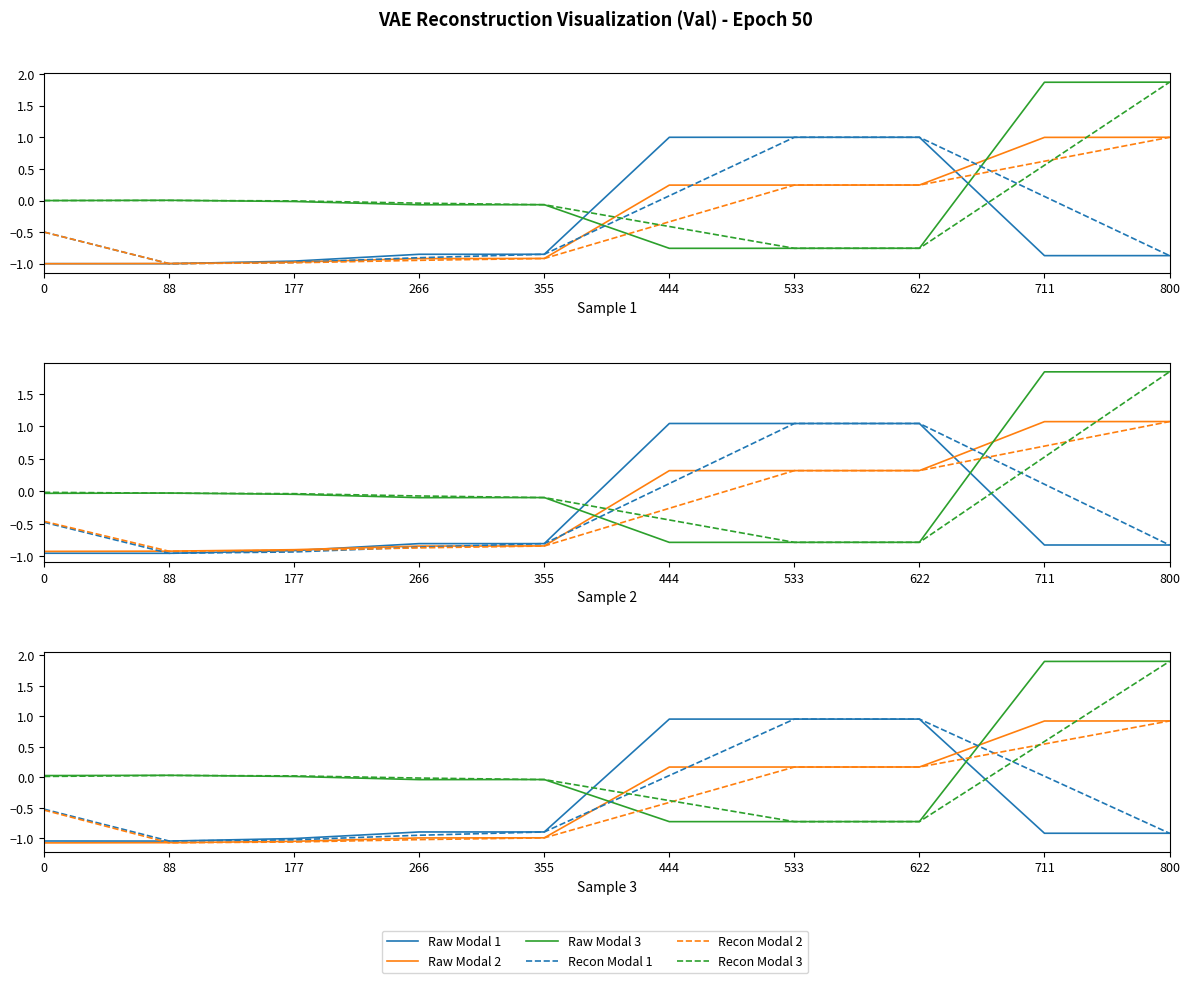

Does the chart have visible grid lines?

No